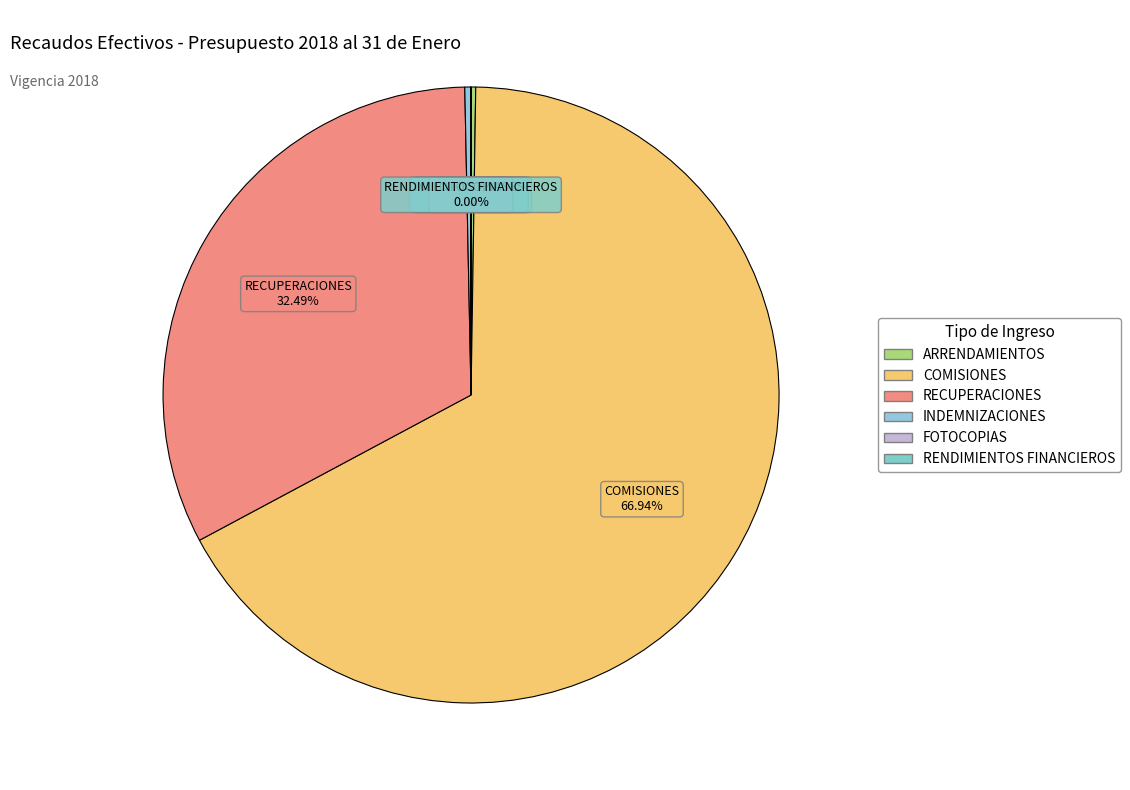

Between COMISIONES and INDEMNIZACIONES, which is larger?

COMISIONES